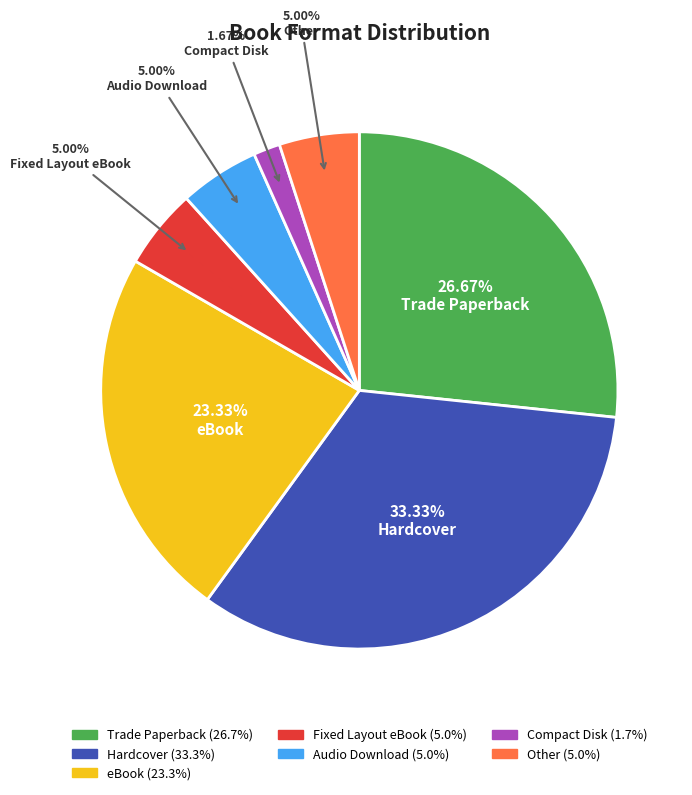

Do Hardcover and Fixed Layout eBook together represent more than half of the pie?

No